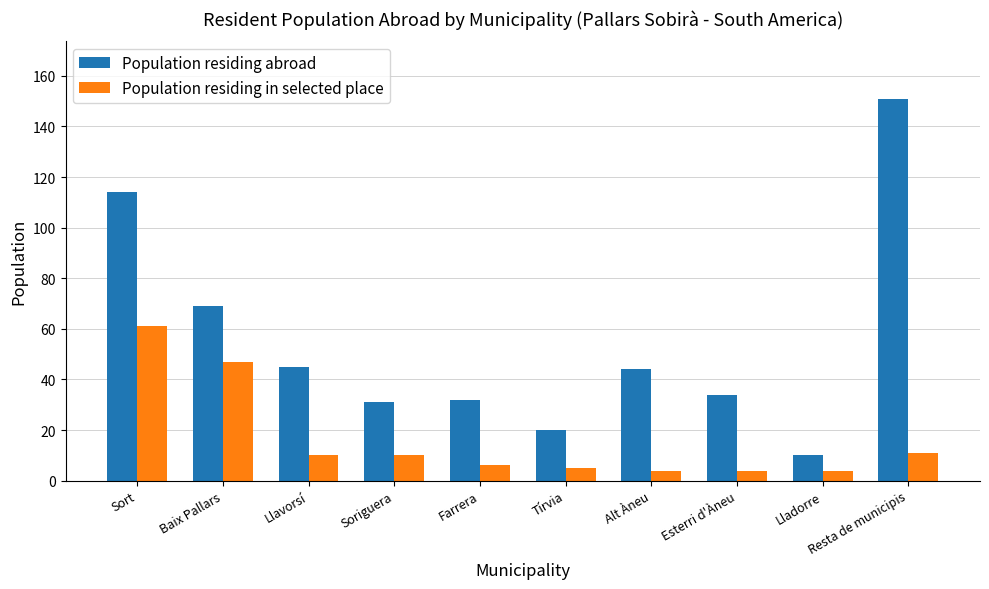

List the series in order of their peak value, highest first.

Population residing abroad, Population residing in selected place